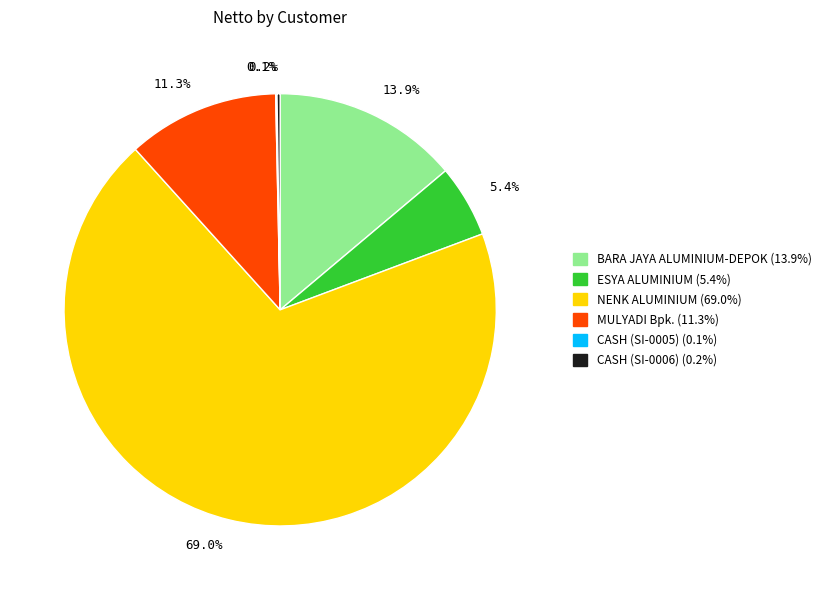

Do BARA JAYA ALUMINIUM-DEPOK and MULYADI Bpk. together represent more than half of the pie?

No